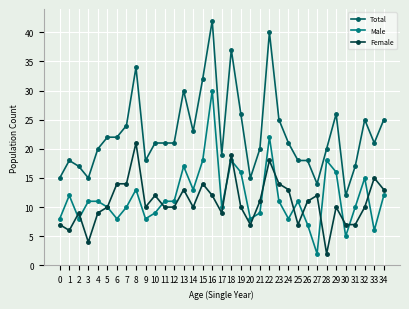

Rank the series by their maximum value, from highest to lowest.

Total, Male, Female